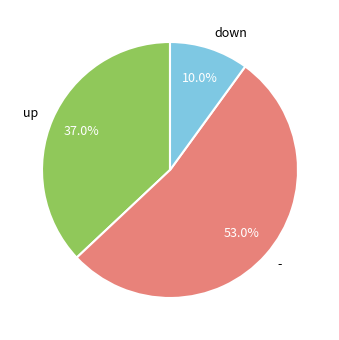

To the nearest percent, what is the combined percentage of - and up?

90%